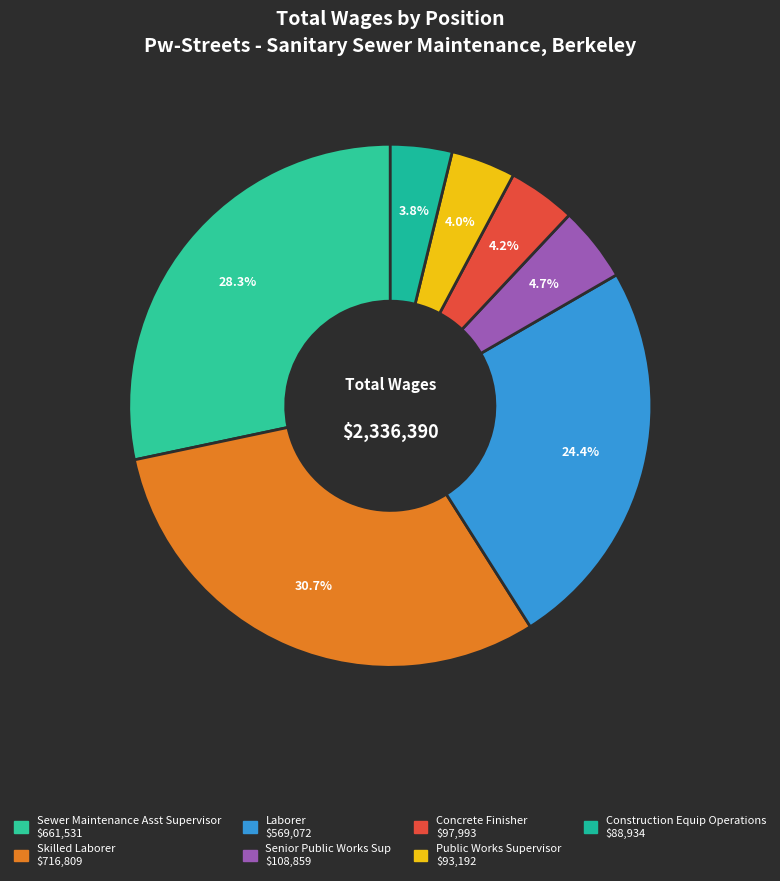

What percentage is the Laborer slice, to the nearest percent?

24%